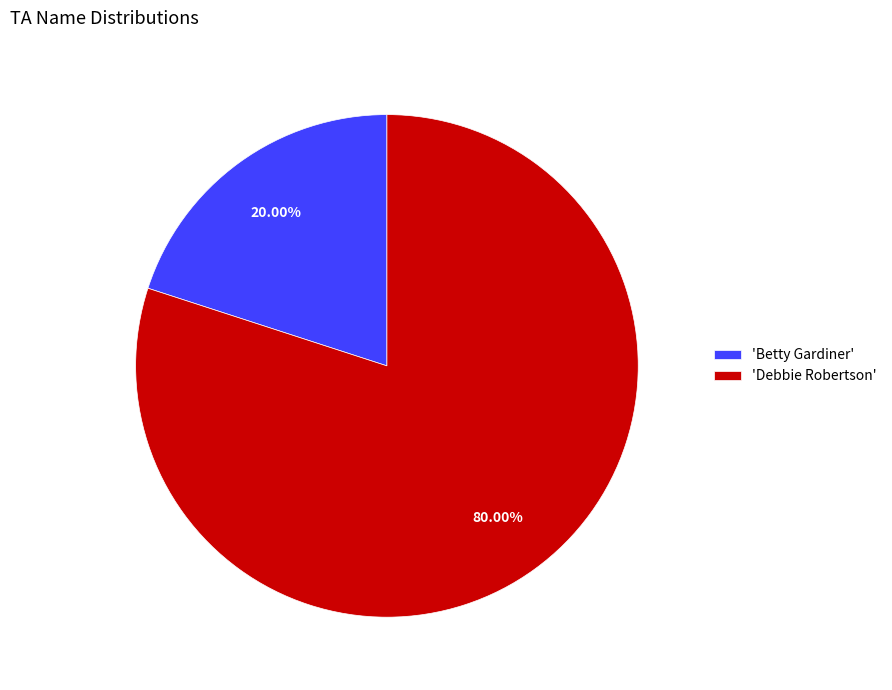

To the nearest percent, what is the difference between the largest and smallest slice percentages?

60%